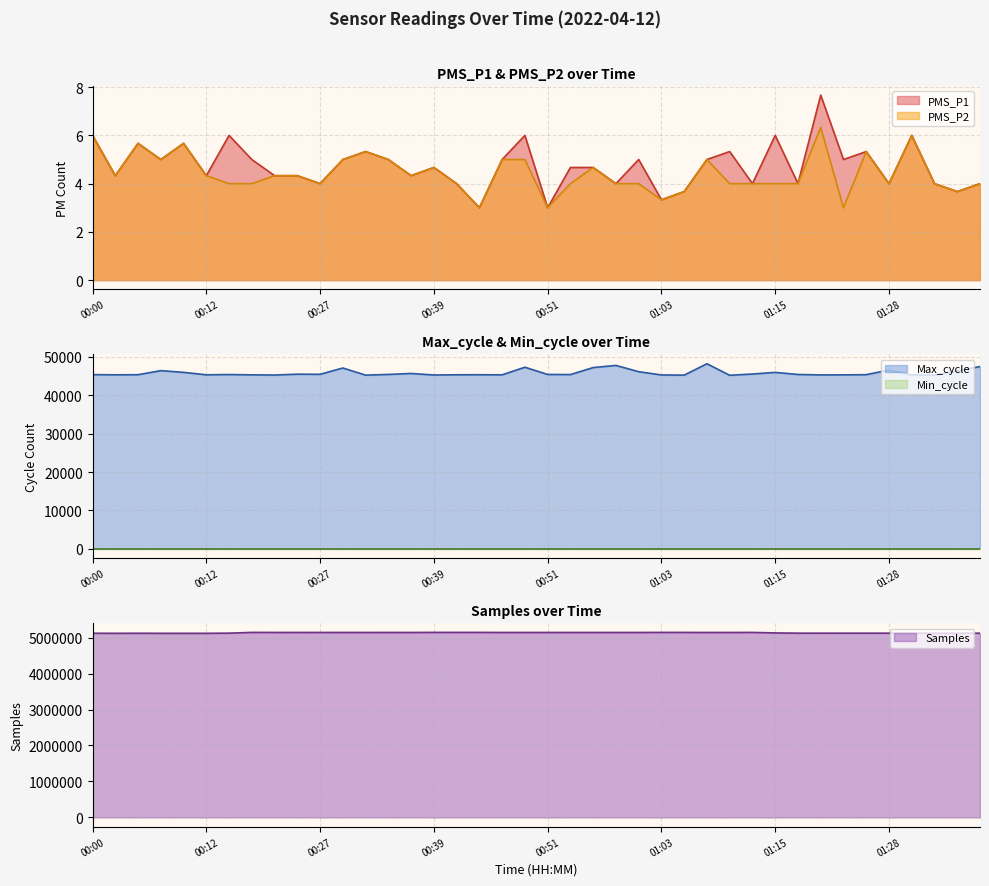

Which label corresponds to the largest value in the chart?

00:44